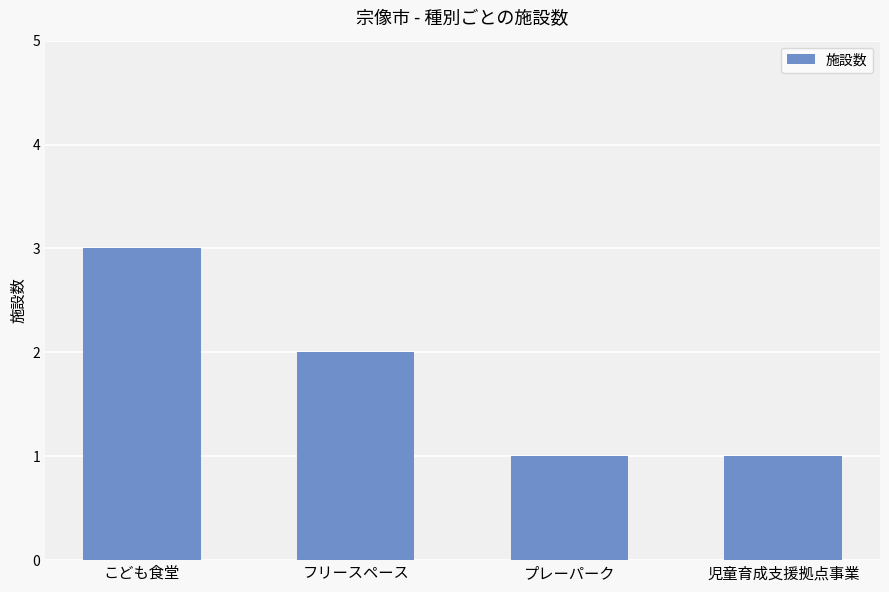

True or false: the data shows 1 at プレーパーク.

True